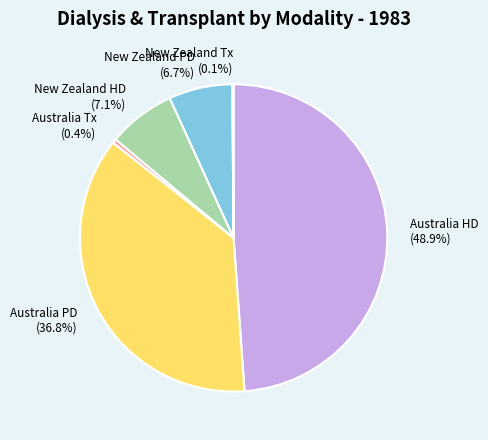

Between Australia Tx and Australia HD, which is larger?

Australia HD